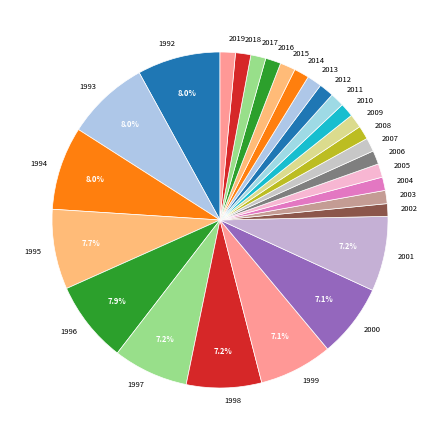

To the nearest percent, what is the difference between the 1993 and 2002 slice percentages?

7%